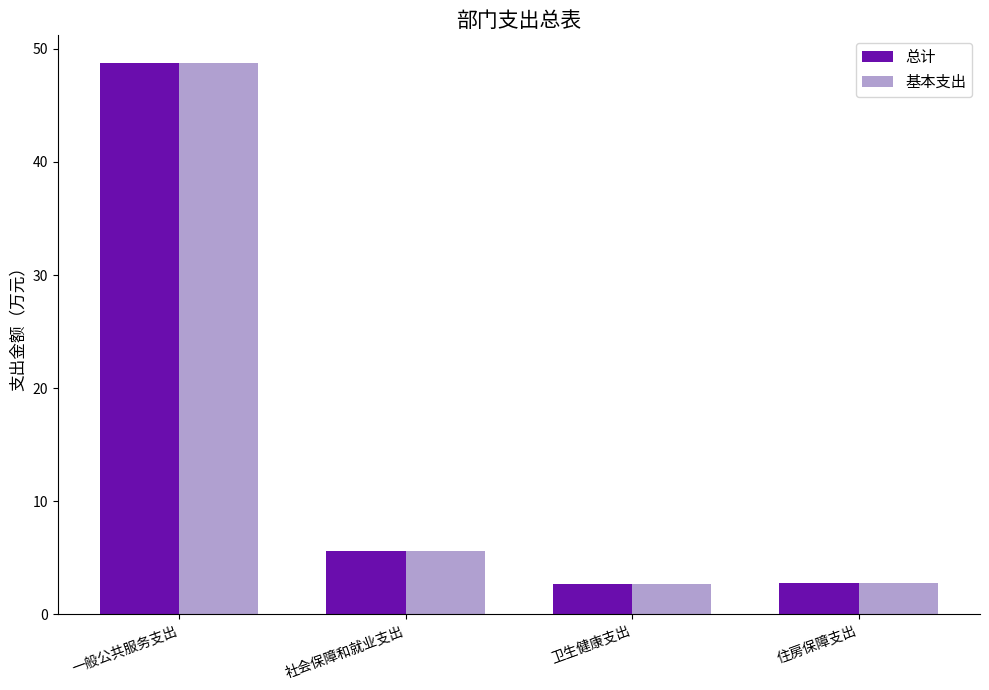

What is the total value across all series at 住房保障支出?

5.6